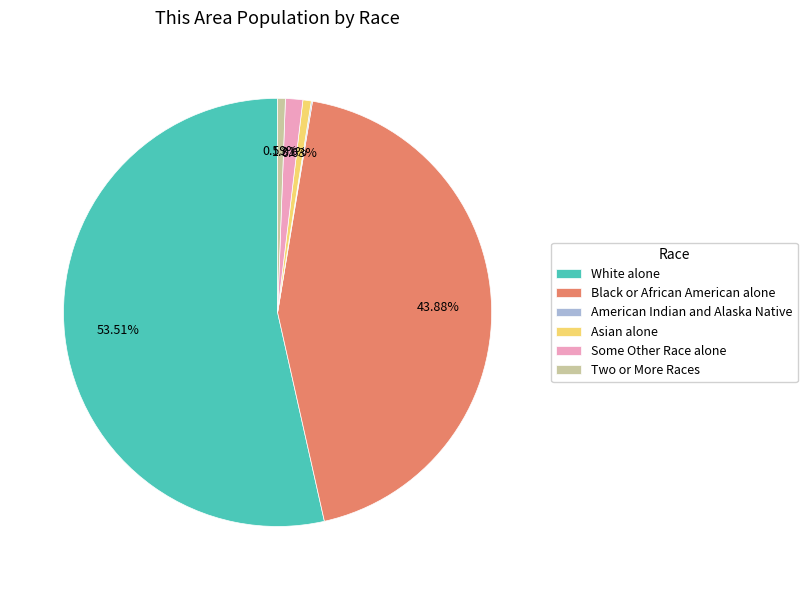

To the nearest percent, what is the average slice percentage?

17%